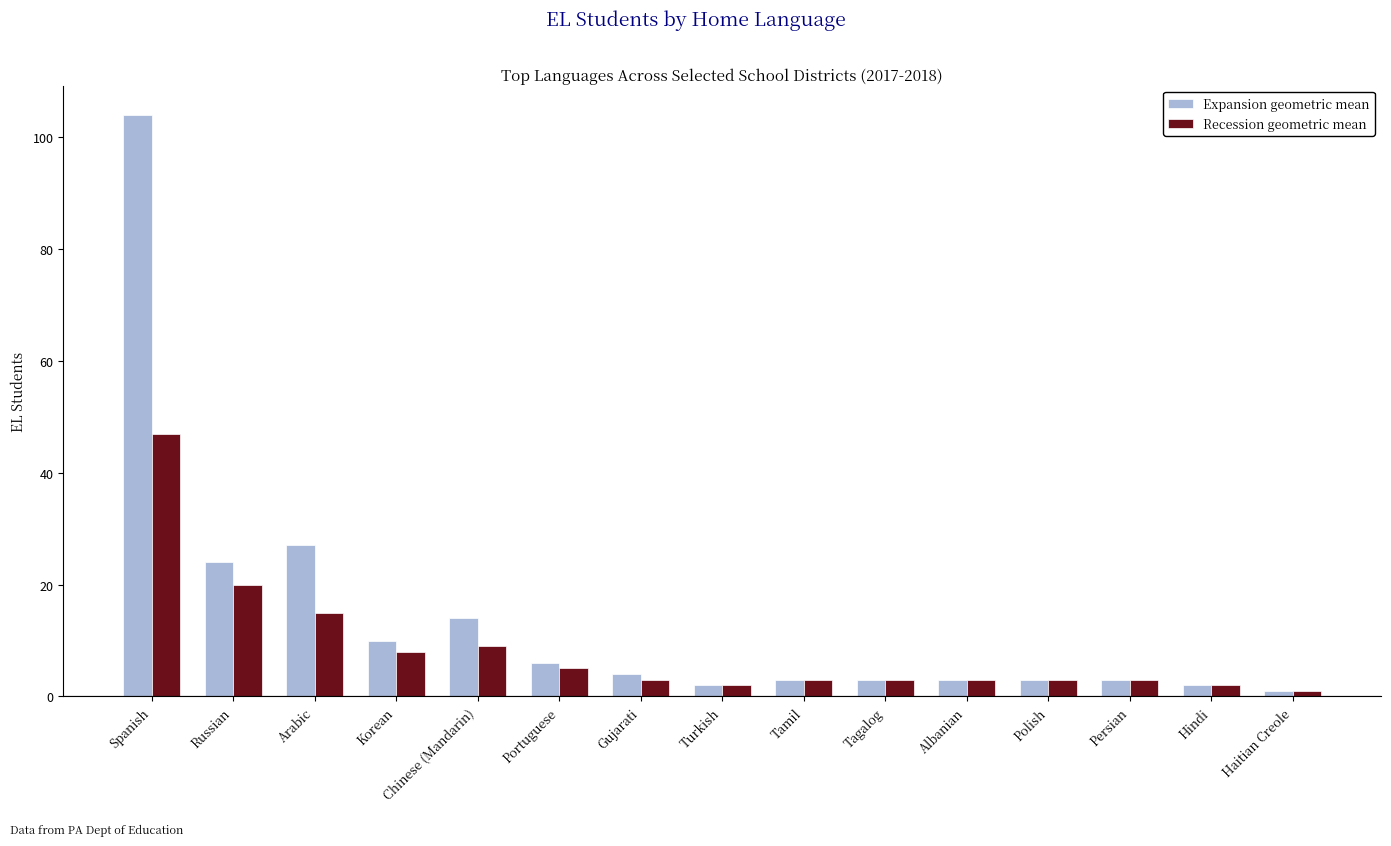

What is the spread (max minus min) of values at Portuguese?

1